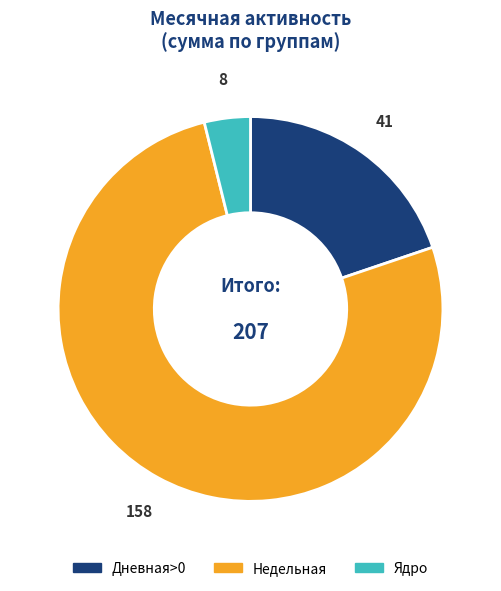

Count the number of slices in the pie.

3